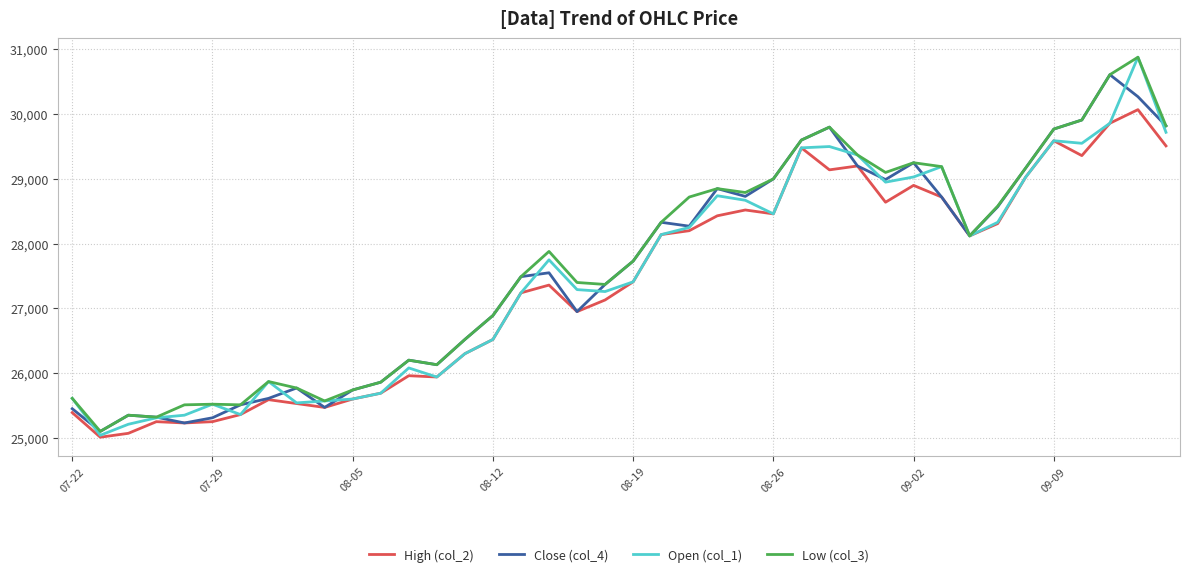

What is the minimum value for High (col_2)?

25010